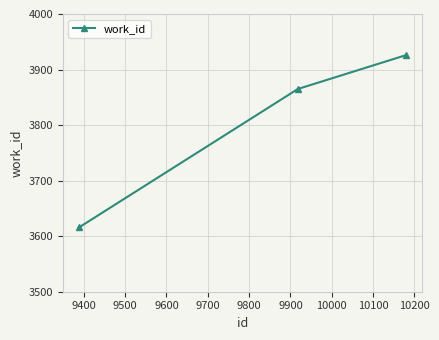

Is this an area chart (filled region under the line)?

No